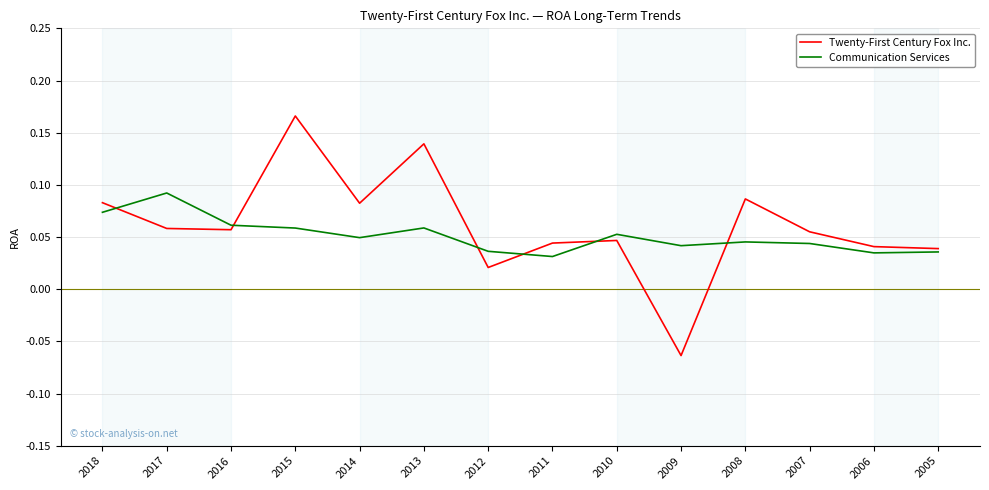

Which series has the widest spread of values?

Twenty-First Century Fox Inc.